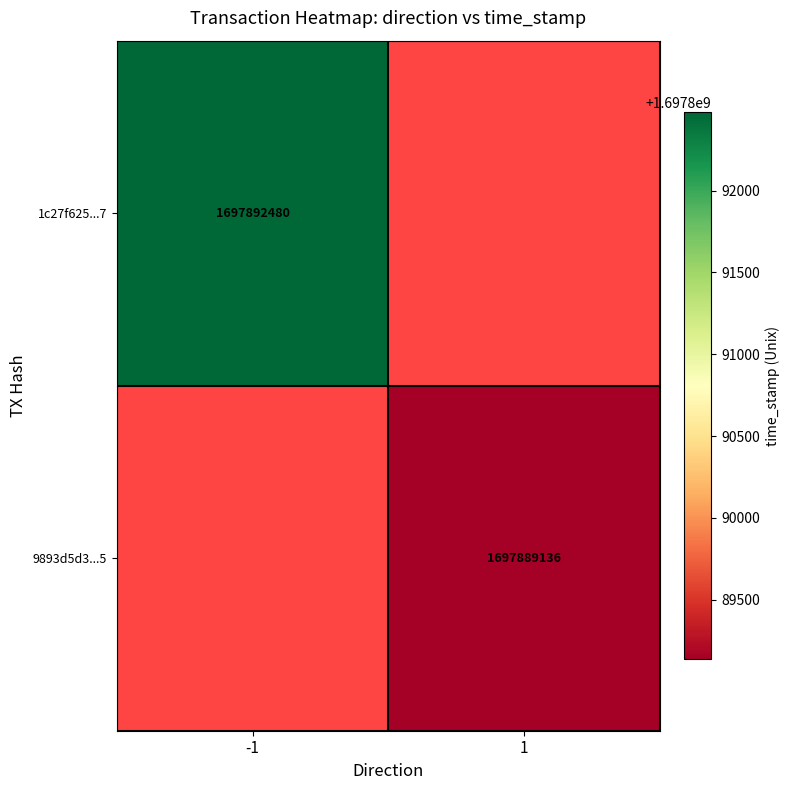

At which category does the chart reach its minimum across all series?

1